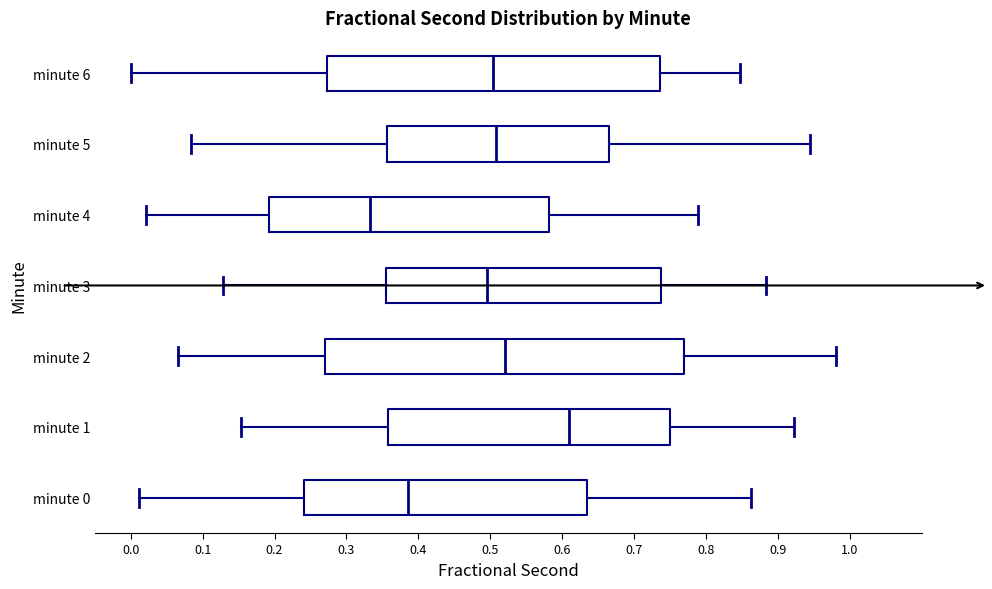

Reading bottom to top, read every box against the x-axis: the position of its median line, the range the box covers, and the ends of its whiskers. The values are not printed on the chart, so give them approximately, as read against the axis.

minute 0: median 0.39, box 0.24 to 0.63, whiskers 0.01 to 0.86
minute 1: median 0.61, box 0.36 to 0.75, whiskers 0.15 to 0.92
minute 2: median 0.52, box 0.27 to 0.77, whiskers 0.07 to 0.98
minute 3: median 0.50, box 0.36 to 0.74, whiskers 0.13 to 0.88
minute 4: median 0.33, box 0.19 to 0.58, whiskers 0.02 to 0.79
minute 5: median 0.51, box 0.36 to 0.67, whiskers 0.08 to 0.95
minute 6: median 0.50, box 0.27 to 0.74, whiskers 0.00 to 0.85